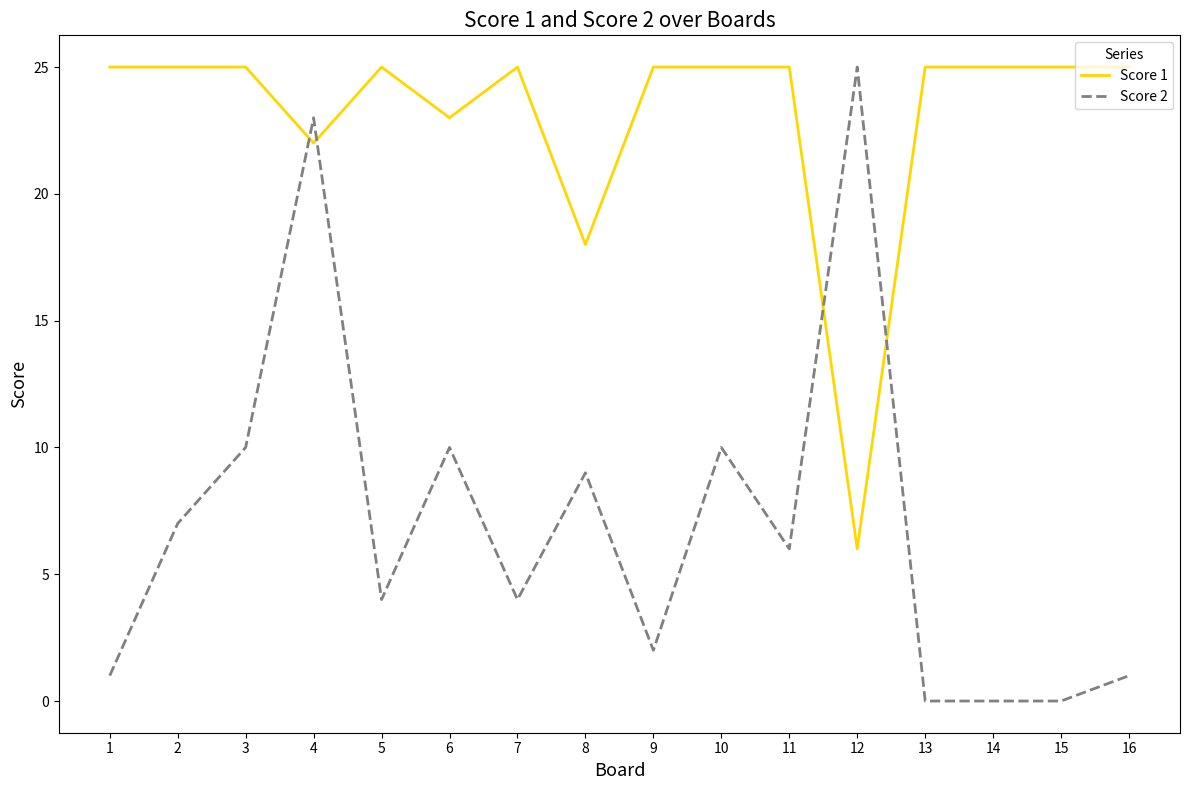

What is the difference between the highest and lowest values at 14?

25